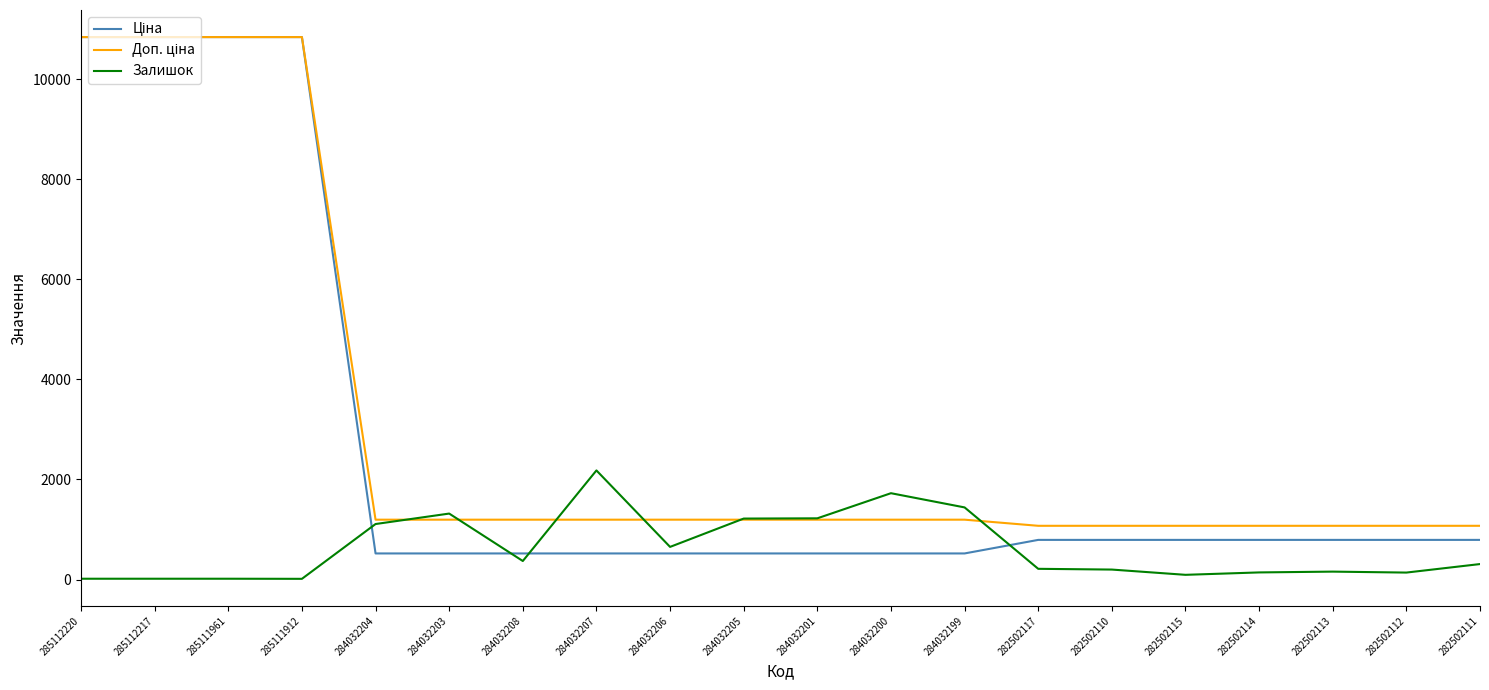

The value of Залишок at 284032207 is 682.6. True or false?

False